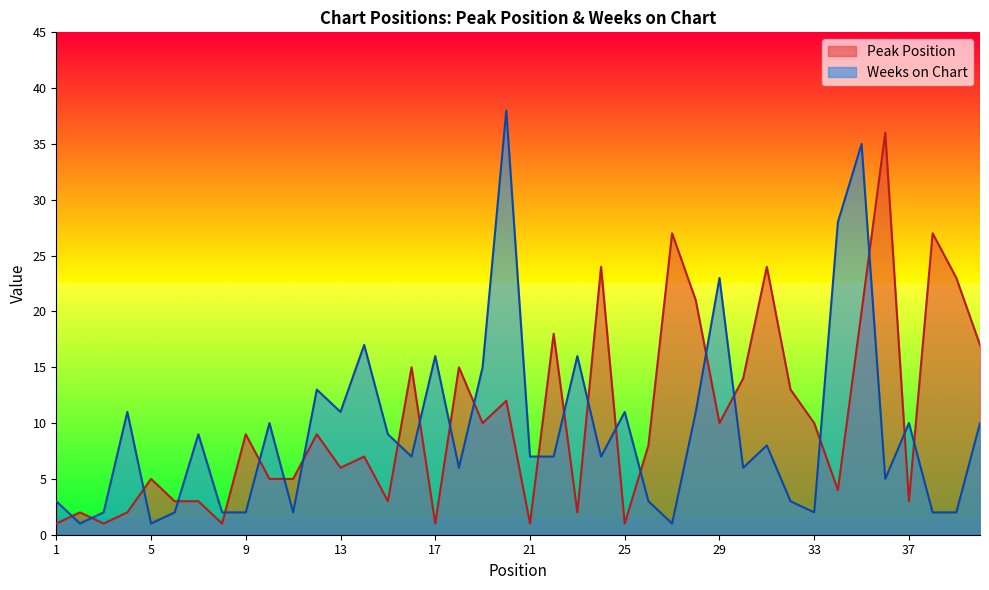

How many lines are shown in the chart?

2